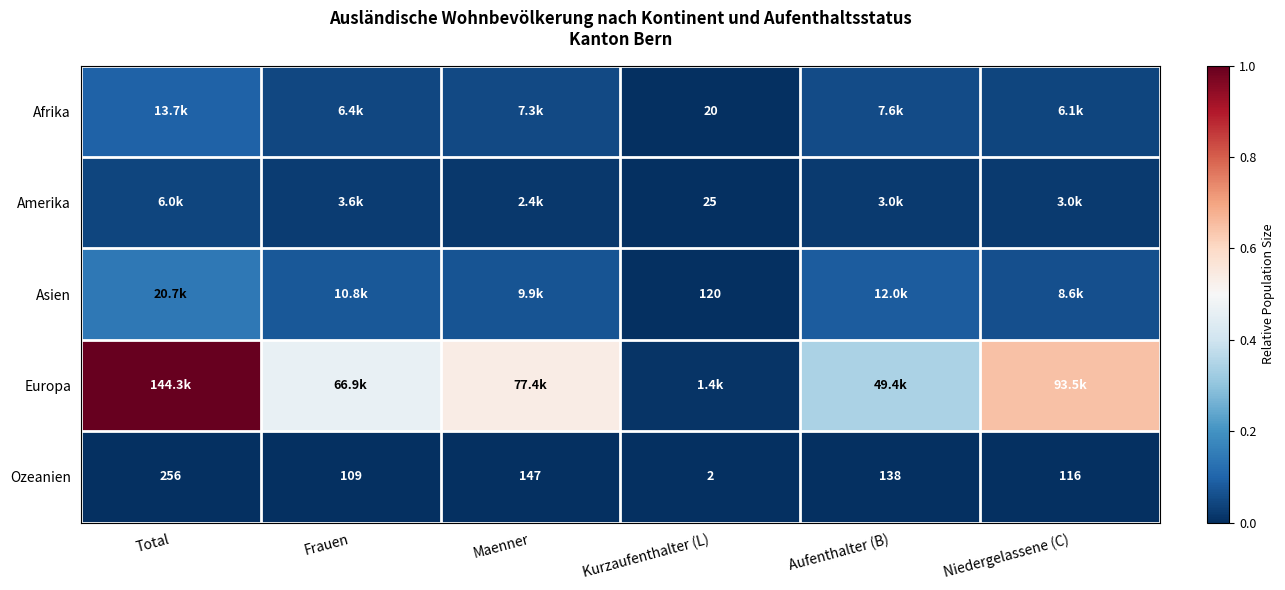

Is the value of Ozeanien at Aufenthalter (B) greater than the value of Amerika at Kurzaufenthalter (L)?

Yes